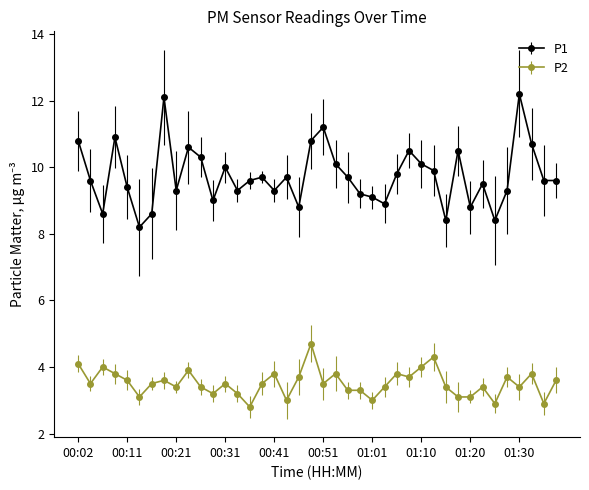

At how many categories does at least one series exceed 7?

40